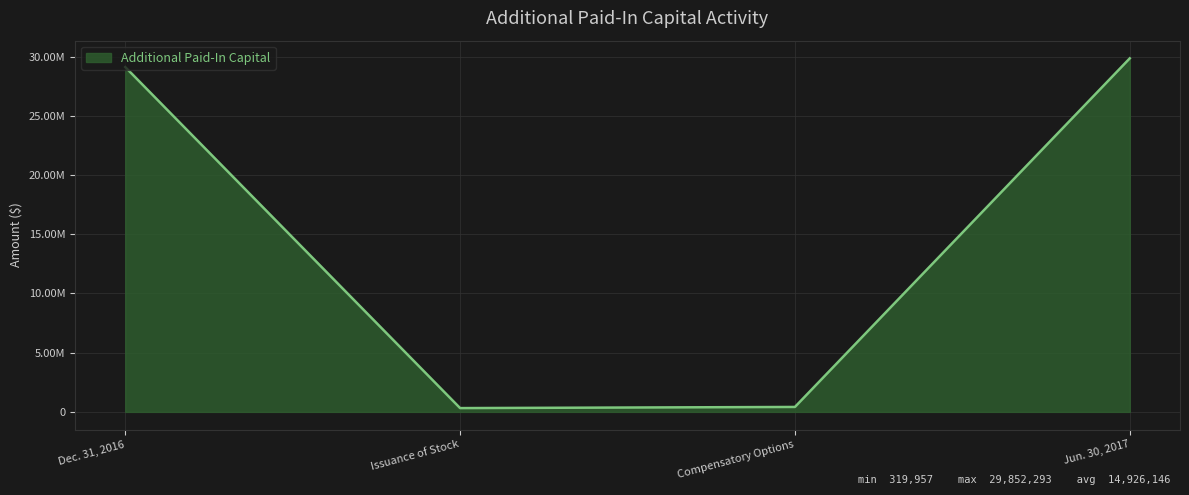

What is the approximate value at Jun. 30, 2017?

29852293